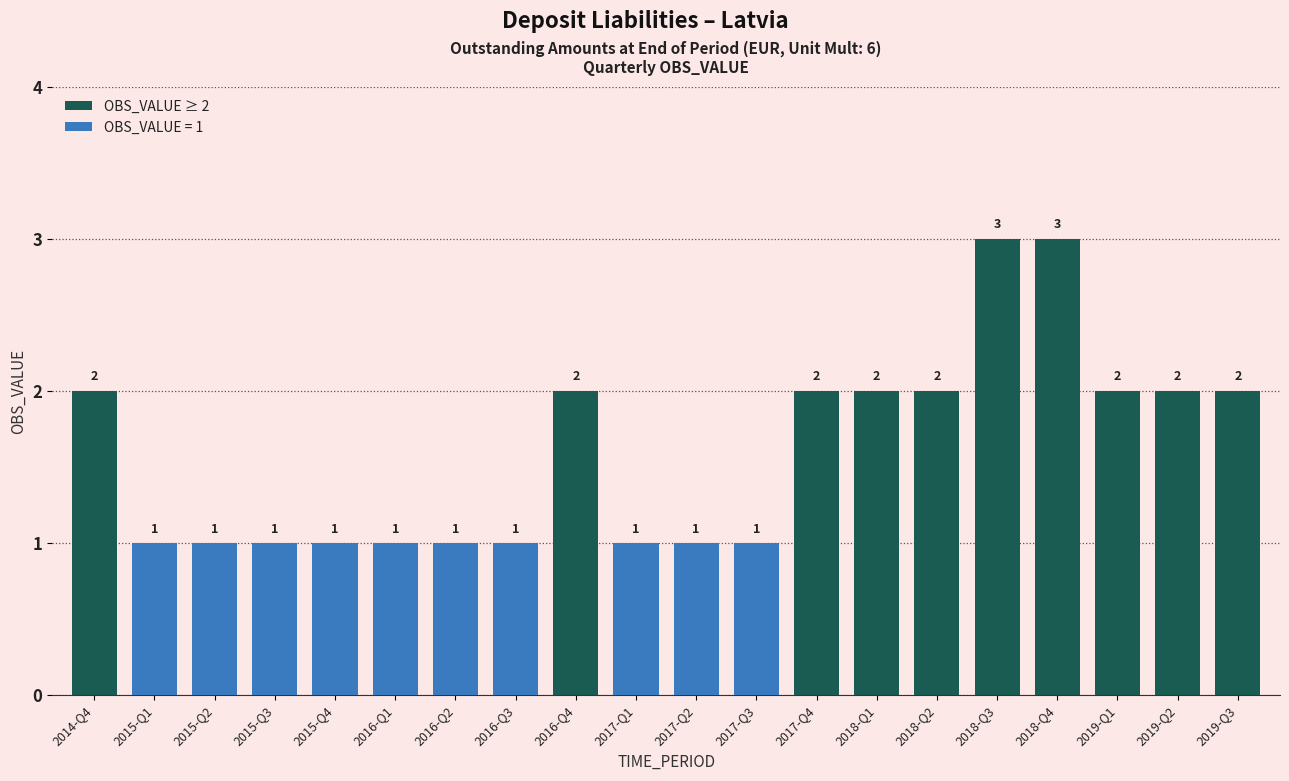

Approximately how many times larger is the value at 2016-Q3 compared to 2015-Q3?

1.0